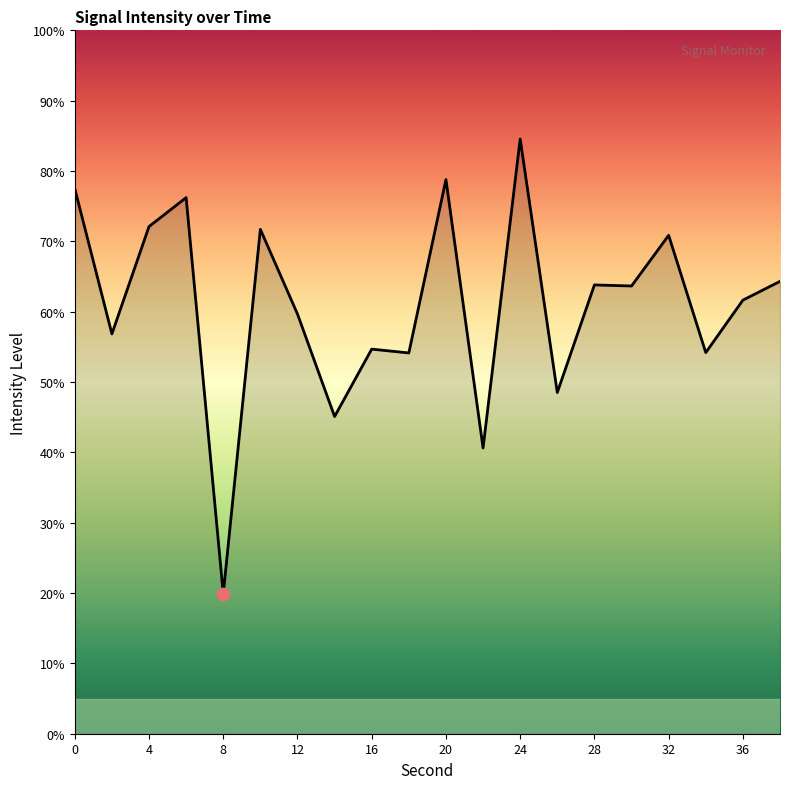

What is the maximum value shown in the chart?

84.6